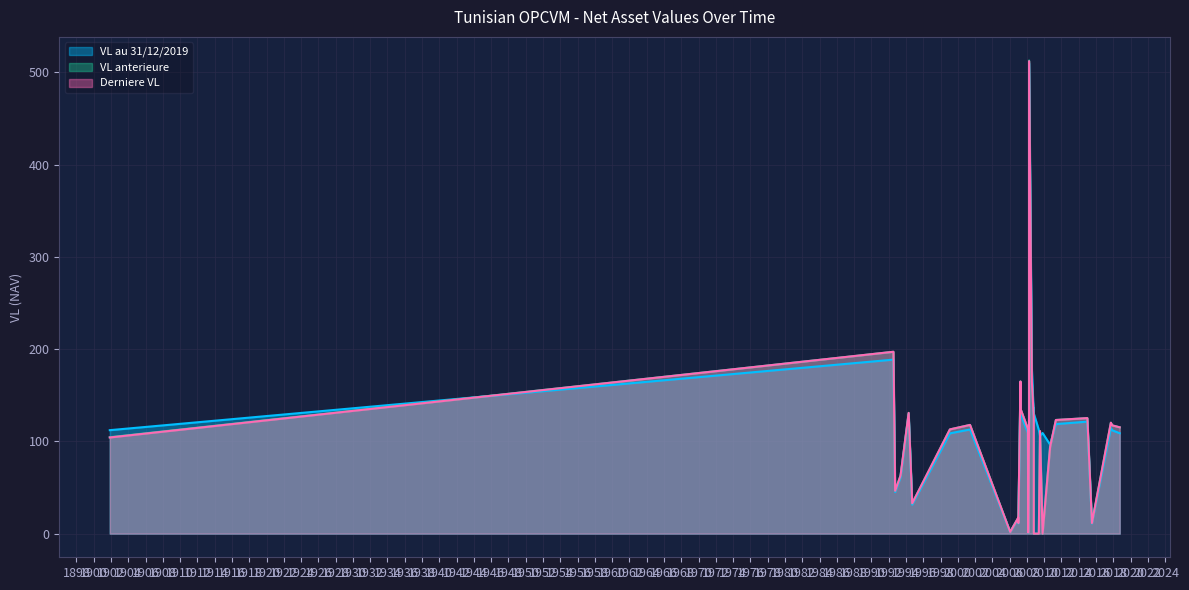

True or false: VL anterieure and Derniere VL cross at least once.

True